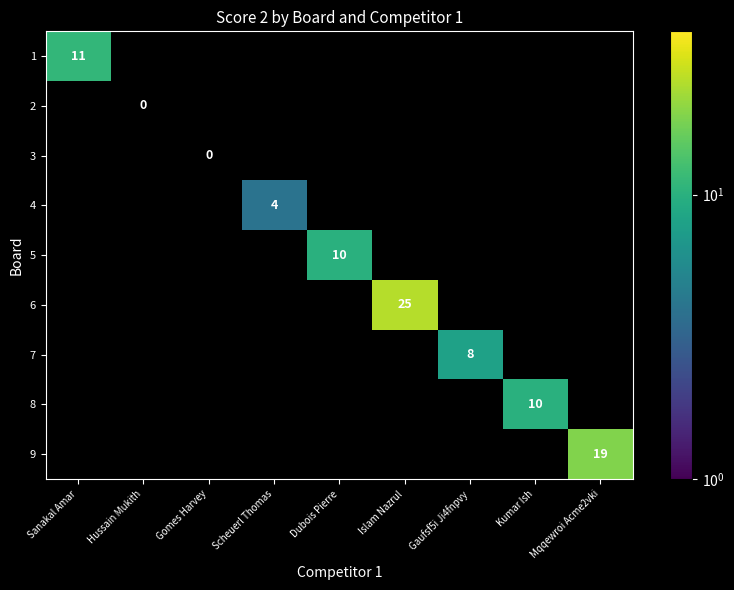

Which category has the highest value across all series?

Islam Nazrul